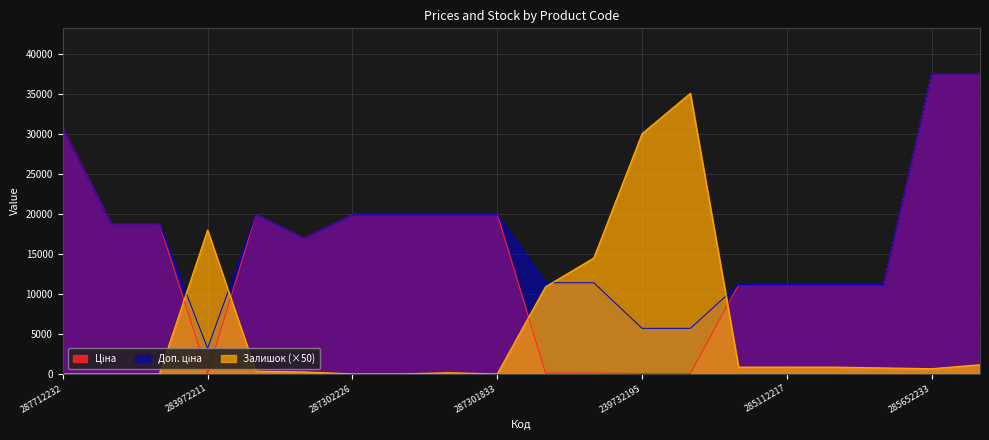

How many values in the Залишок series exceed 750?

9